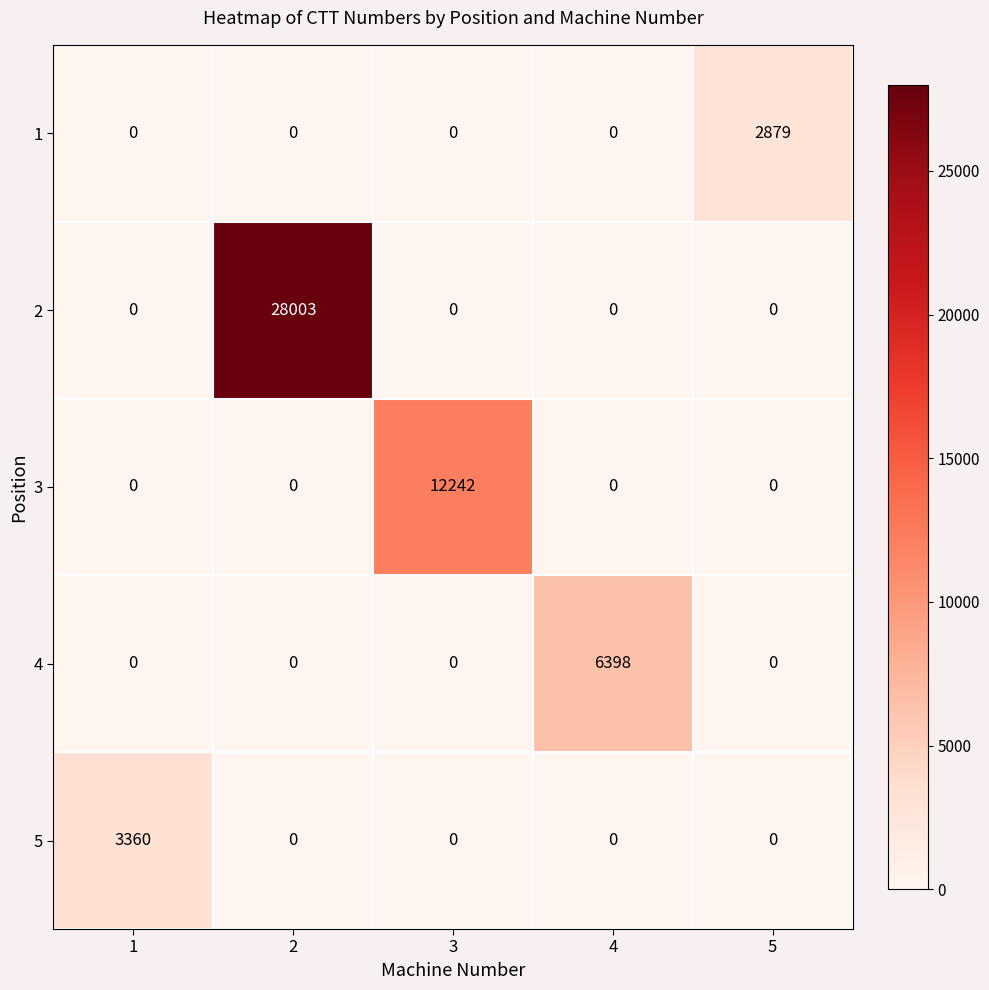

Is it true that 2 equals 16148 at 2?

False